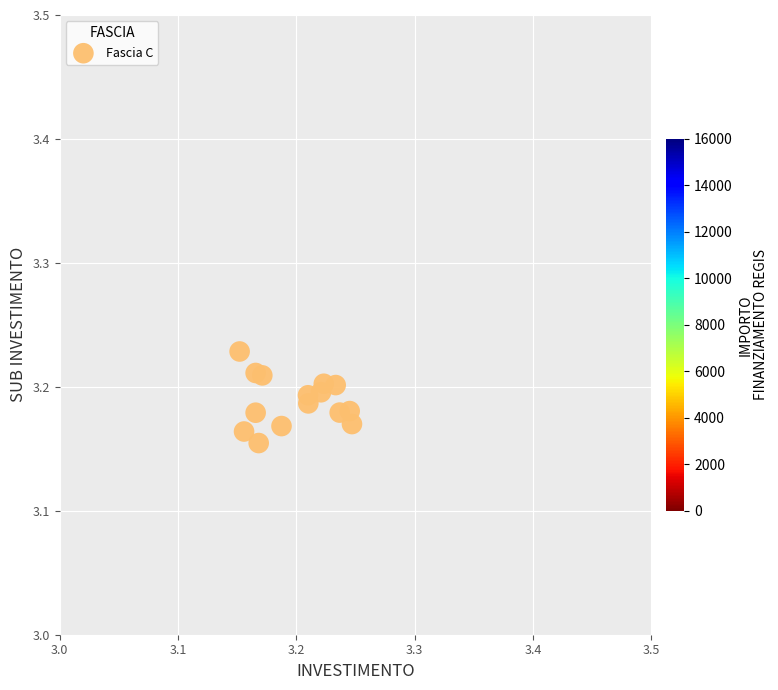

How many points are shown in the scatter plot?

15